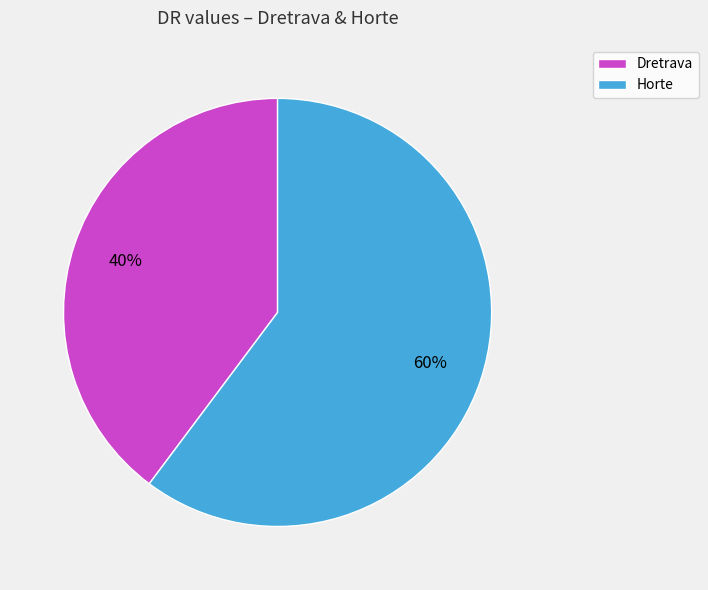

Which has a higher value, Horte or Dretrava?

Horte